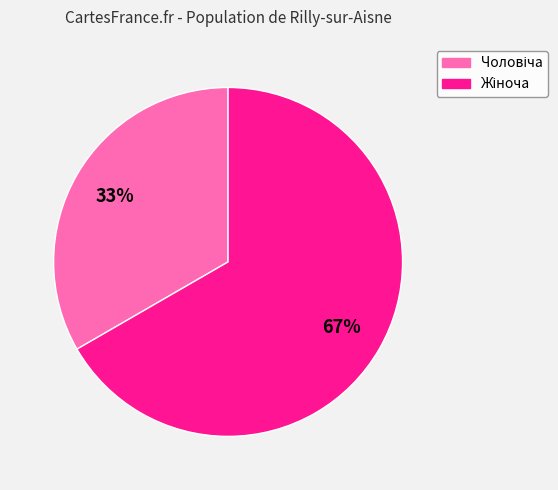

How many segments does this pie chart have?

2